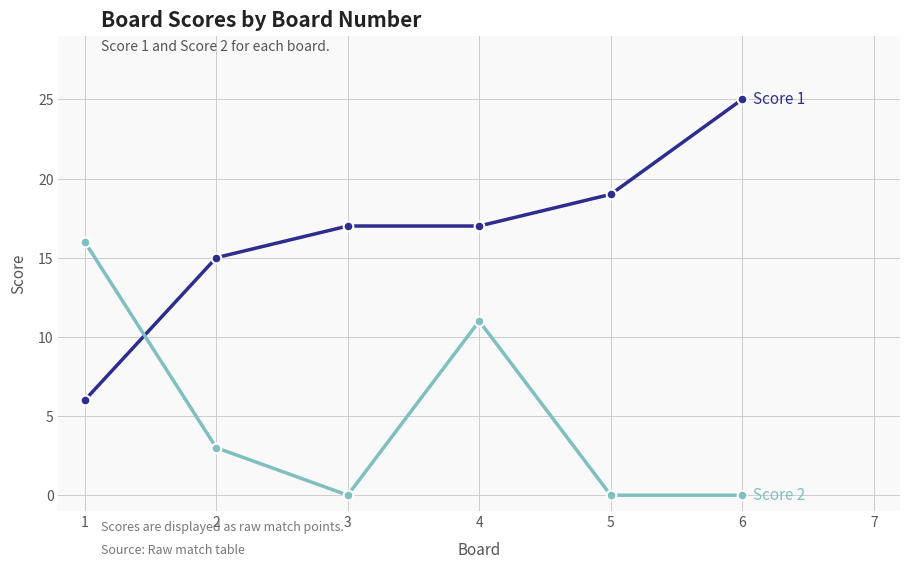

Which label corresponds to the largest value in the chart?

6